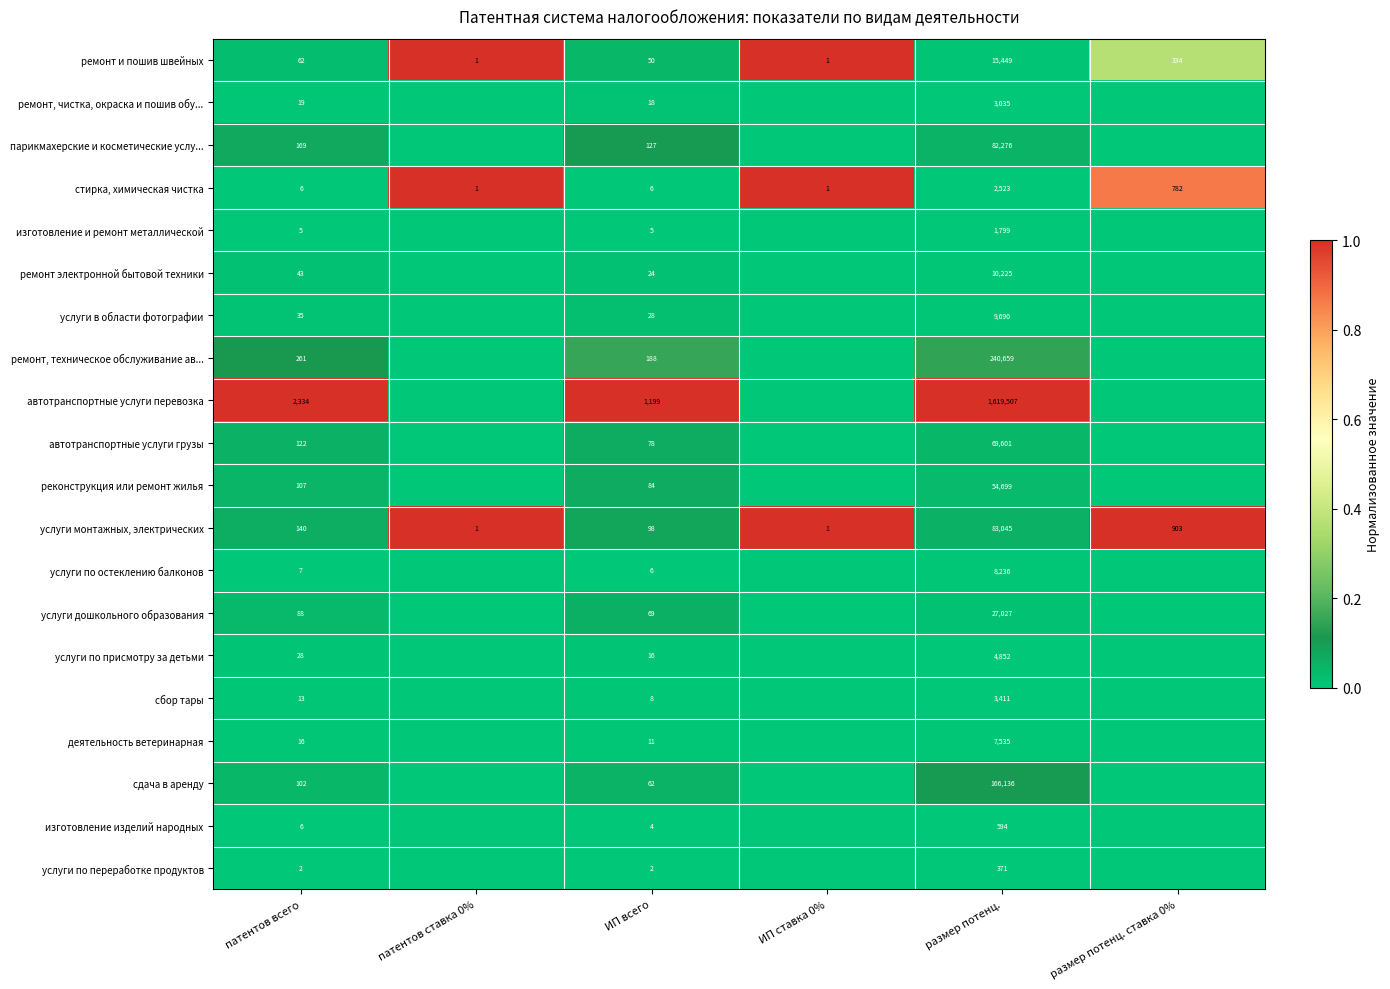

The value of услуги по остеклению балконов at ИП всего is 6. True or false?

True